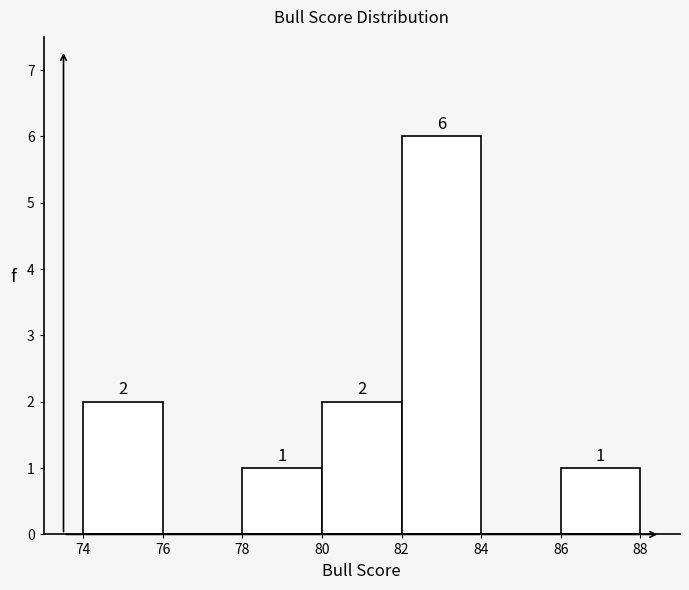

Over which range of the x-axis is the bar tallest?

82 to 84